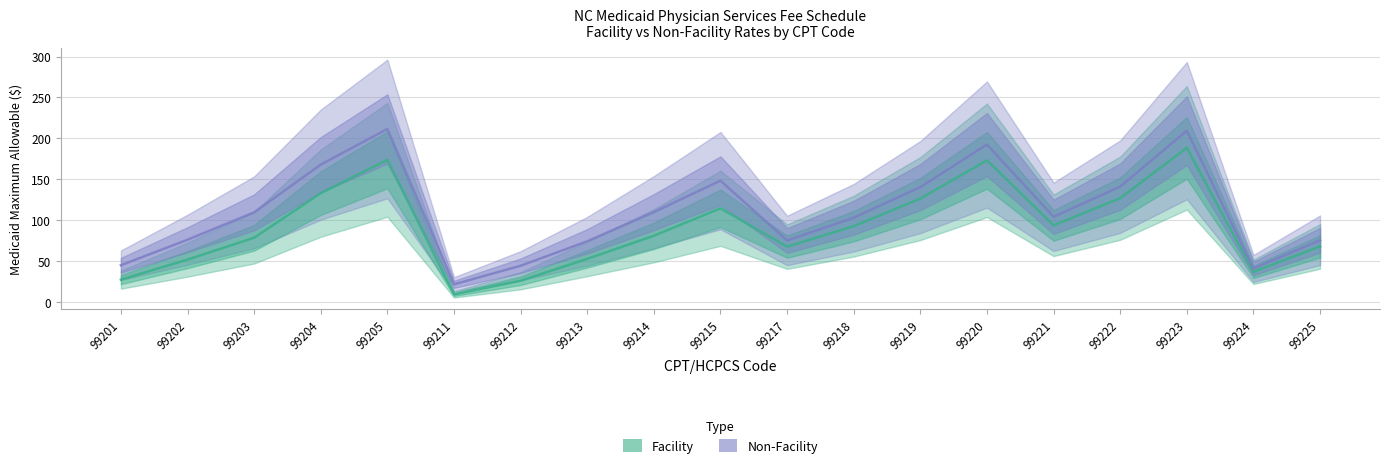

How many interior local peaks does the Non-Facility series have?

4